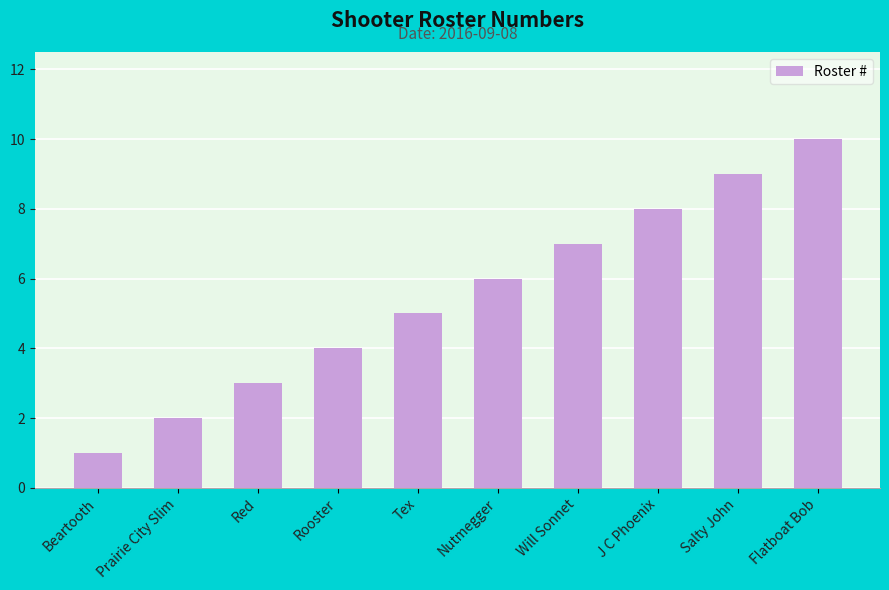

Rank the categories by value from lowest to highest.

Beartooth, Prairie City Slim, Red, Rooster, Tex, Nutmegger, Will Sonnet, J C Phoenix, Salty John, Flatboat Bob